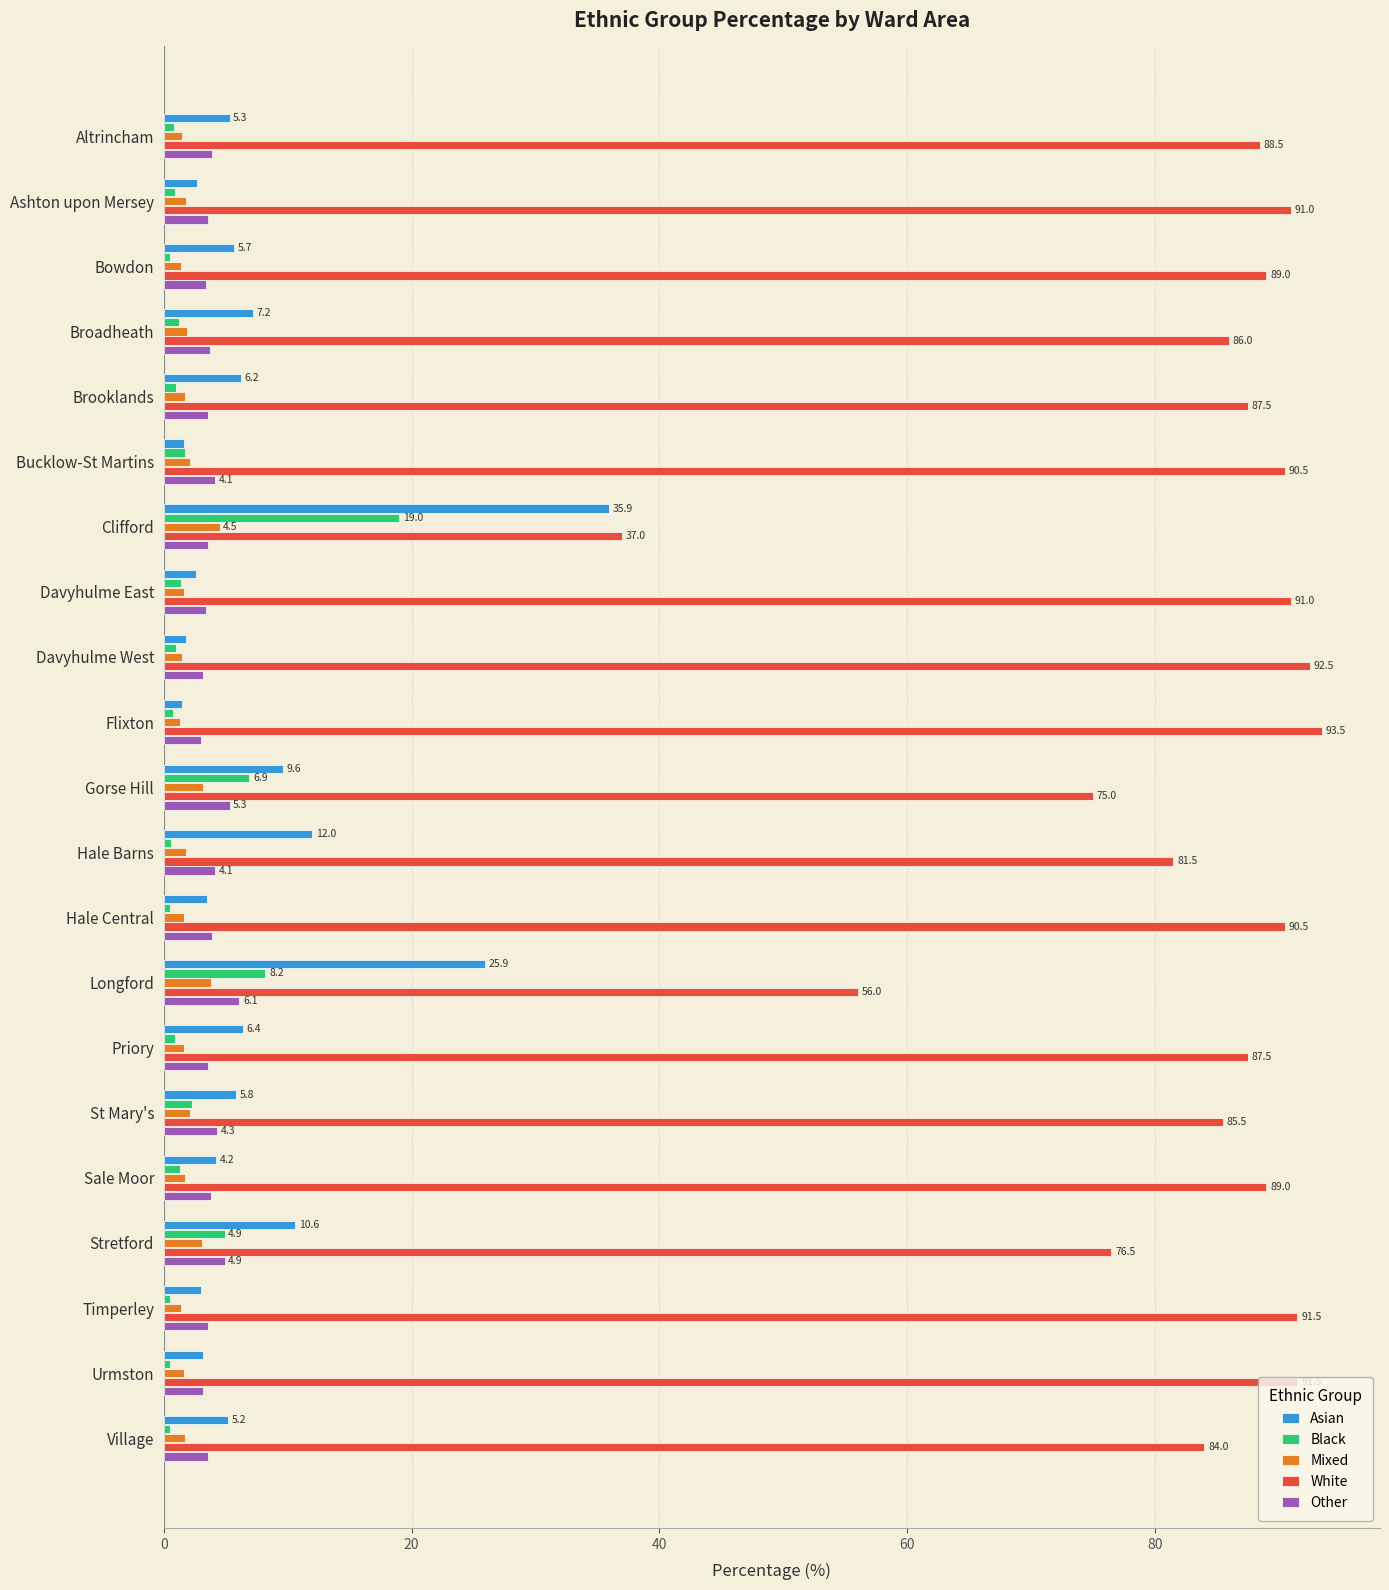

At which category does the chart reach its peak across all series?

Flixton